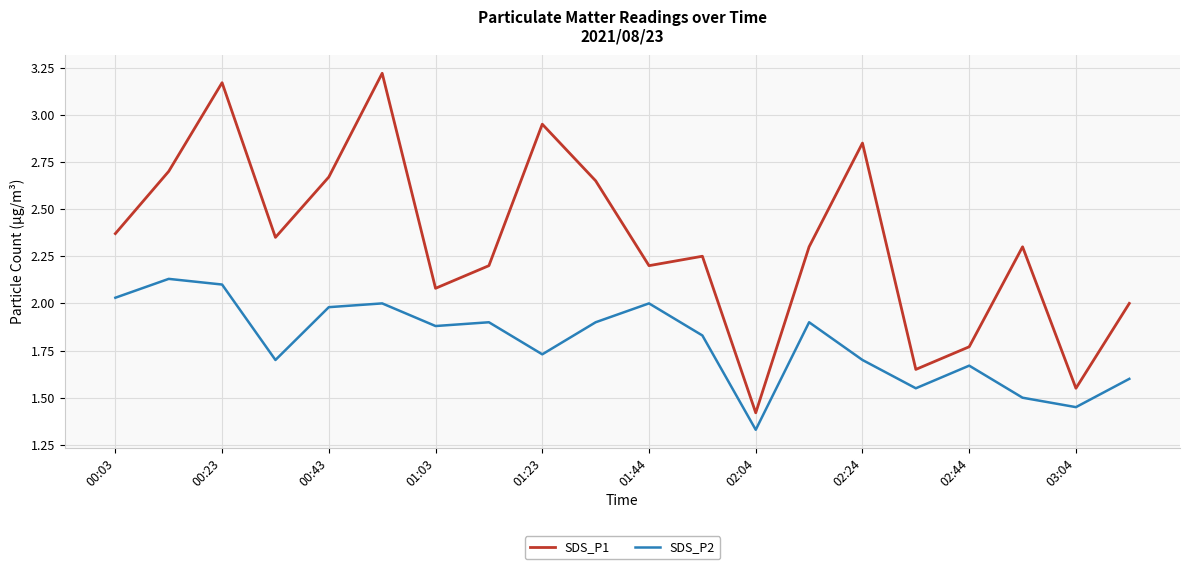

What are all the series names shown in the legend?

SDS_P1, SDS_P2